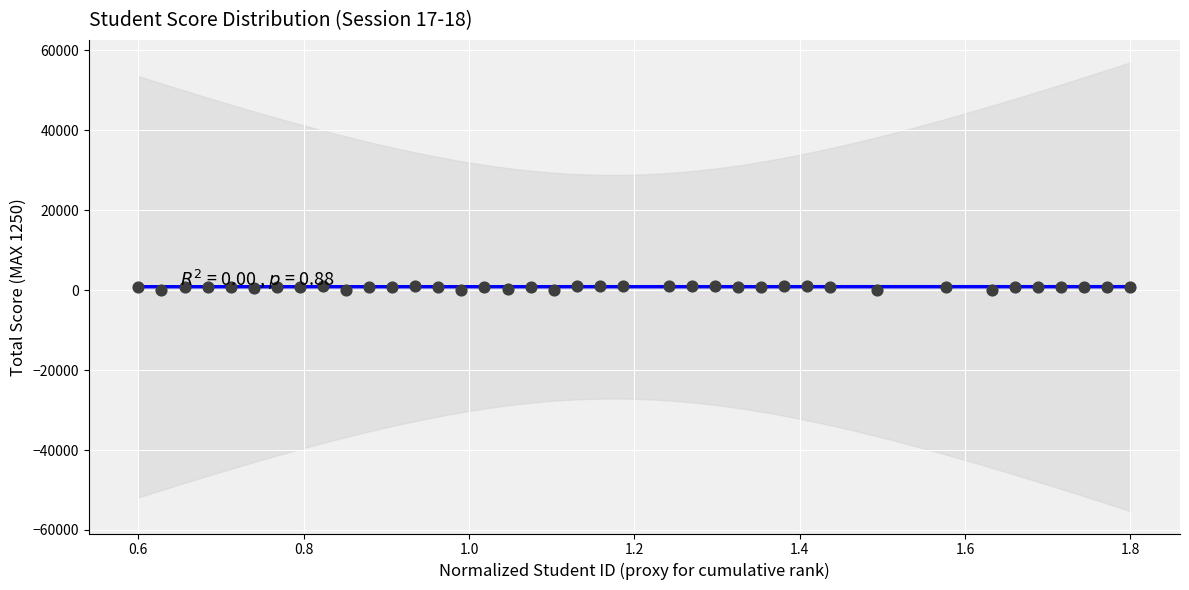

What is the range of Y values (max minus min)?

1026